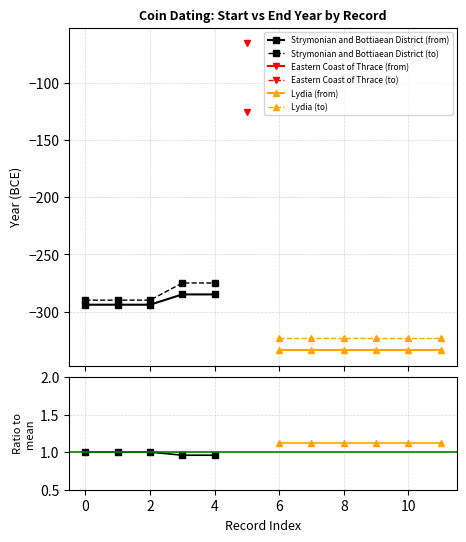

What is the minimum value for Strymonian and Bottiaean District (from)?

-294